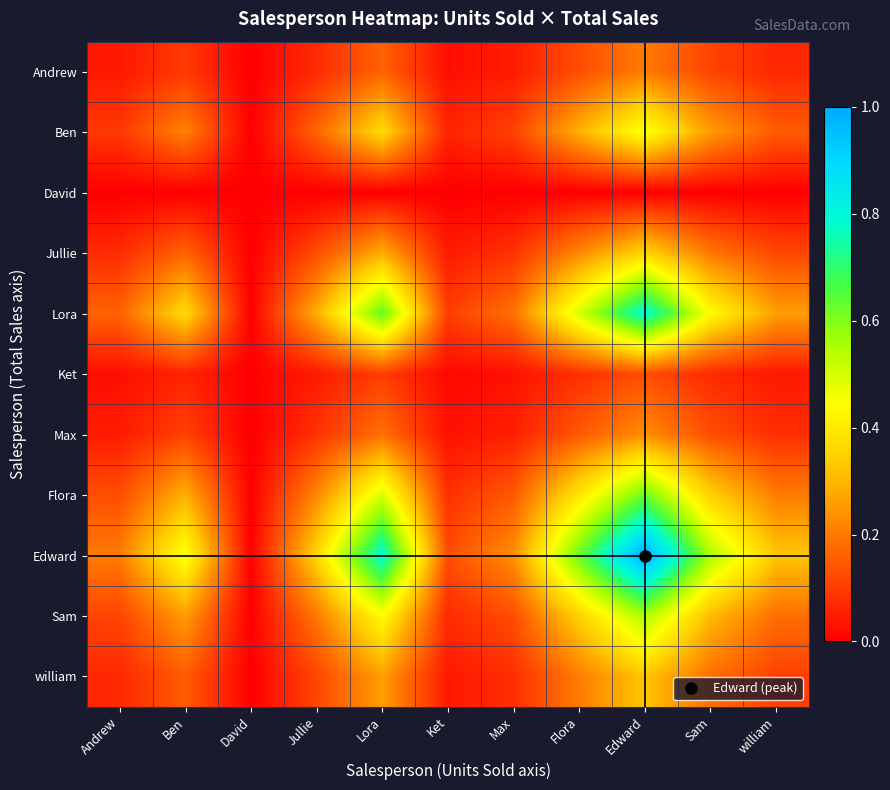

Which series changed the most between Max and Sam?

Edward